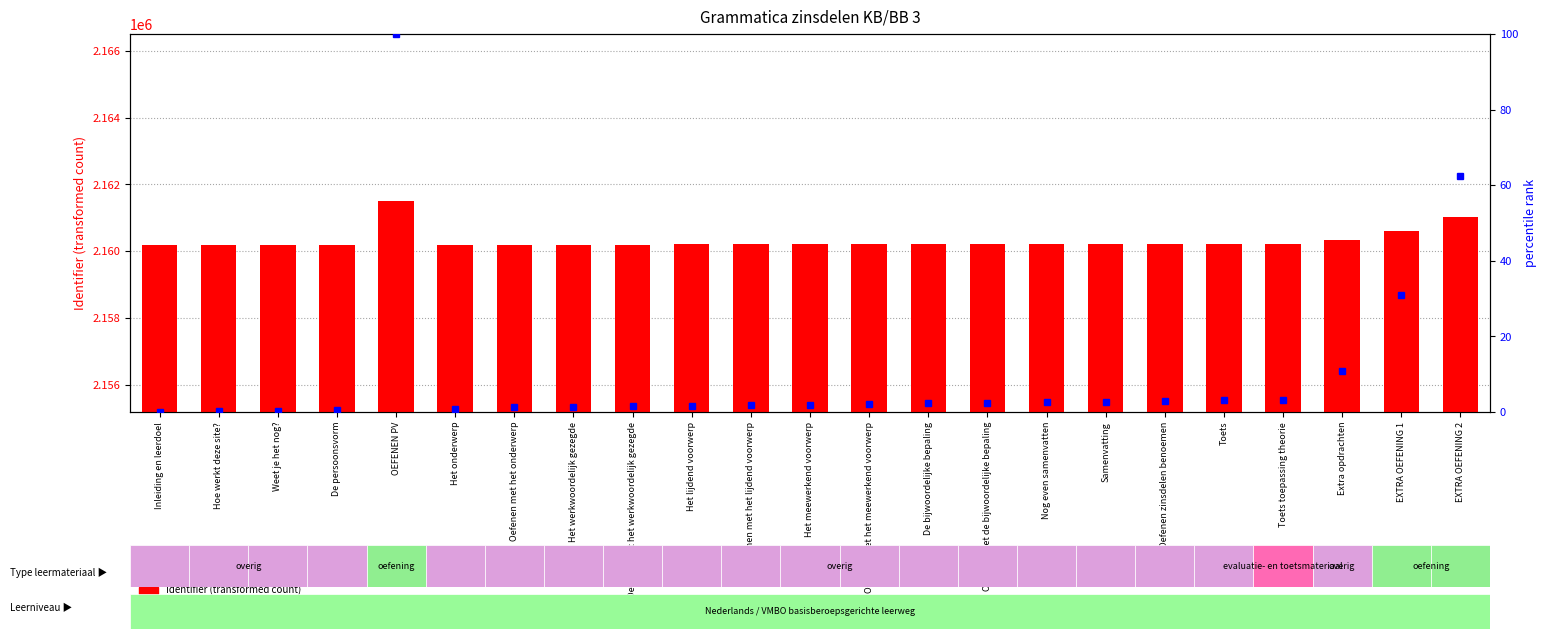

List the series in order of their overall mean, highest first.

Identifier (transformed count), percentile rank within the sample